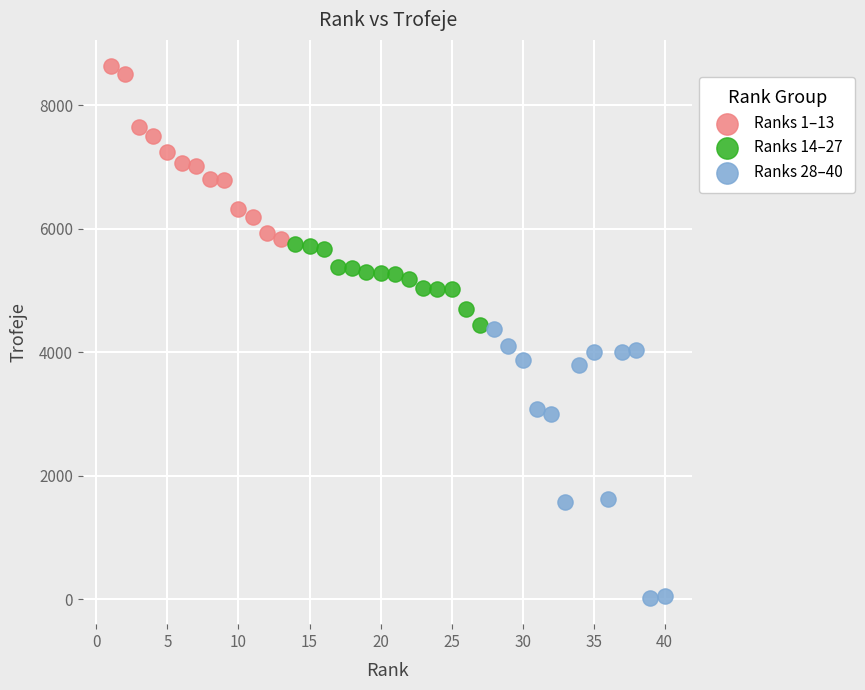

What are all the series names shown in the legend?

Ranks 1–13, Ranks 14–27, Ranks 28–40